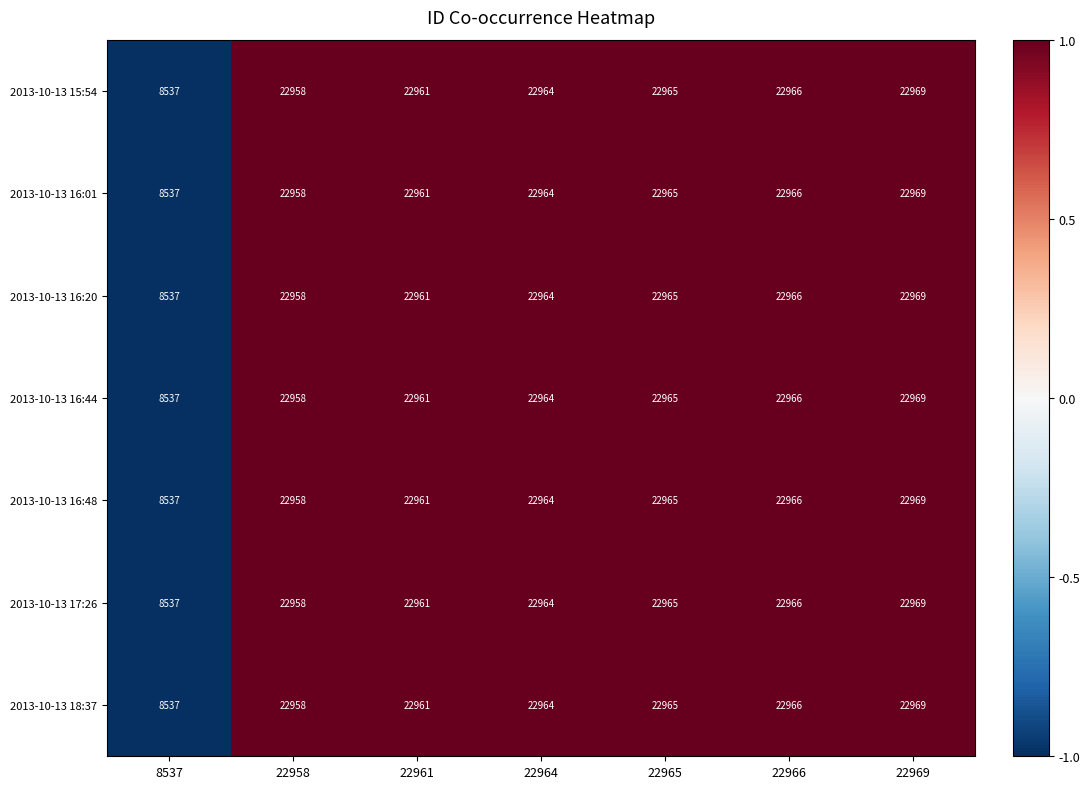

What is the difference between the maximum and minimum values in the 2013-10-13 16:48 series?

14432